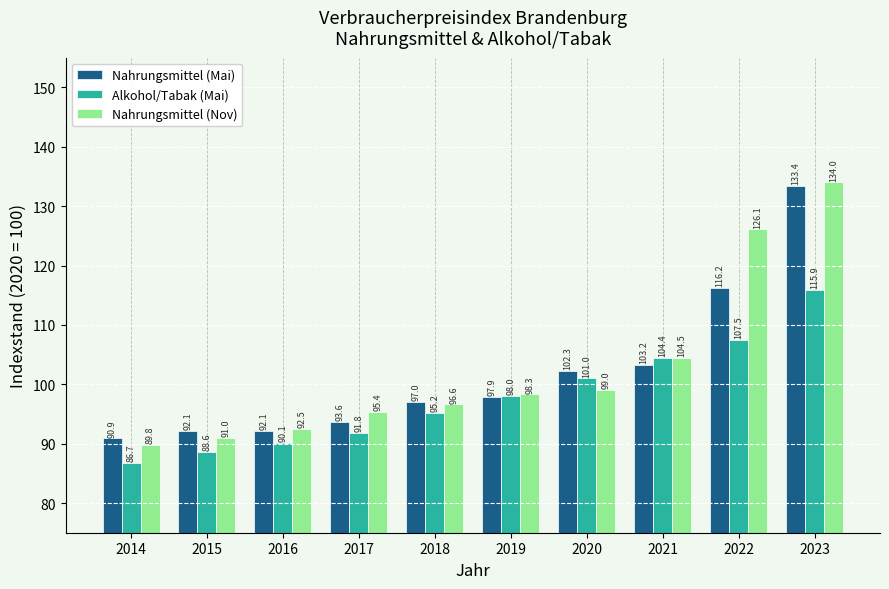

Are the bars grouped side by side (vs. stacked)?

Yes